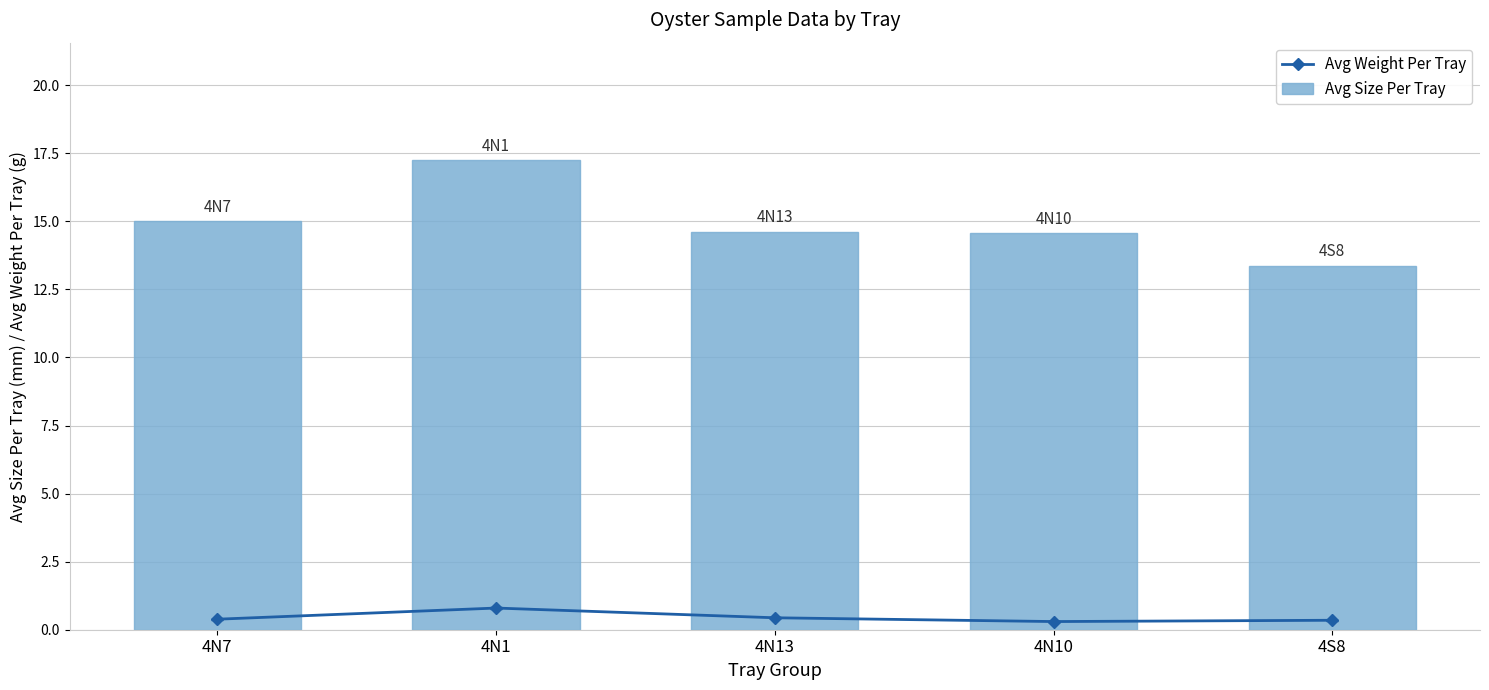

What are all the series names shown in the legend?

Avg Weight Per Tray, Avg Size Per Tray